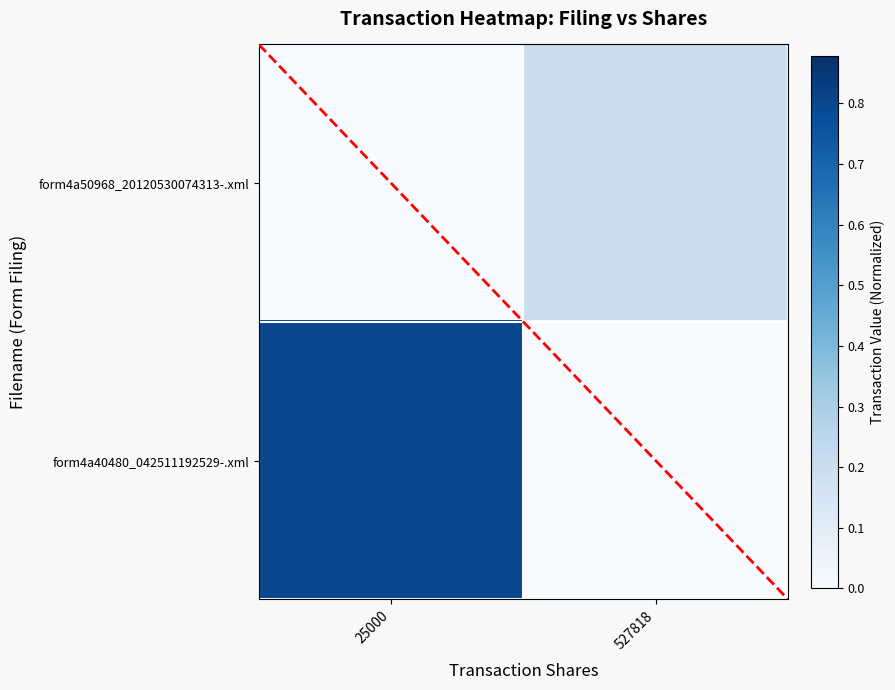

At which category does the chart reach its minimum across all series?

25000